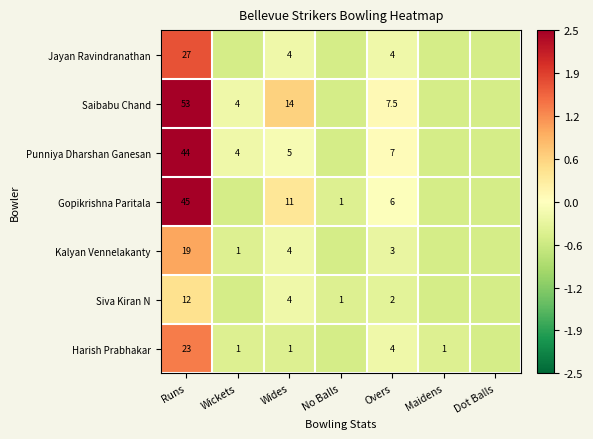

Between Runs and Overs, which series saw the biggest shift?

Saibabu Chand